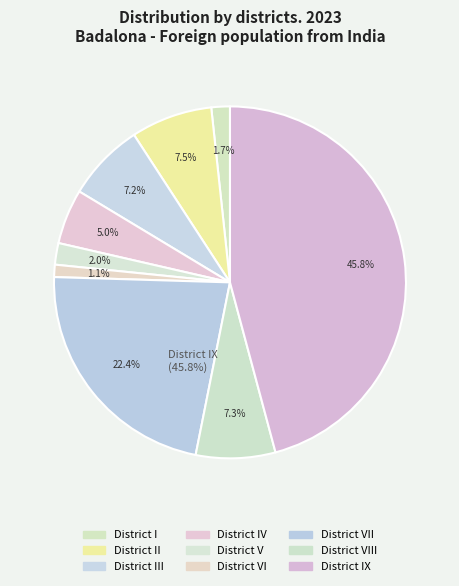

To the nearest percent, what percentage of the pie is District I?

2%